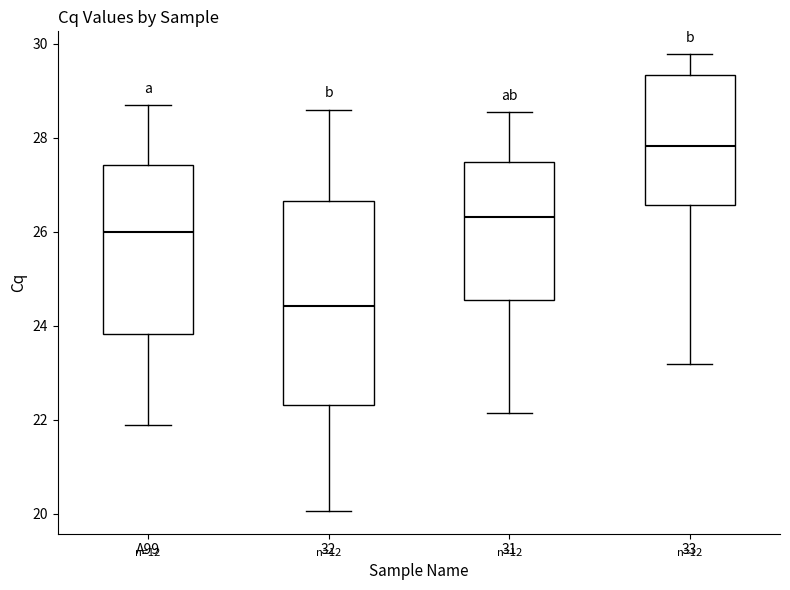

Reading left to right, transcribe this box plot: for each box, give where its median line is, the range the box spans, and where its two whiskers end, as read against the y-axis. The values are not printed on the chart, so give them approximately, as read against the axis.

A99: median 26.0, box 23.8 to 27.4, whiskers 21.8 to 28.6
32: median 24.4, box 22.4 to 26.6, whiskers 20.0 to 28.6
31: median 26.4, box 24.6 to 27.4, whiskers 22.2 to 28.6
33: median 27.8, box 26.6 to 29.4, whiskers 23.2 to 29.8